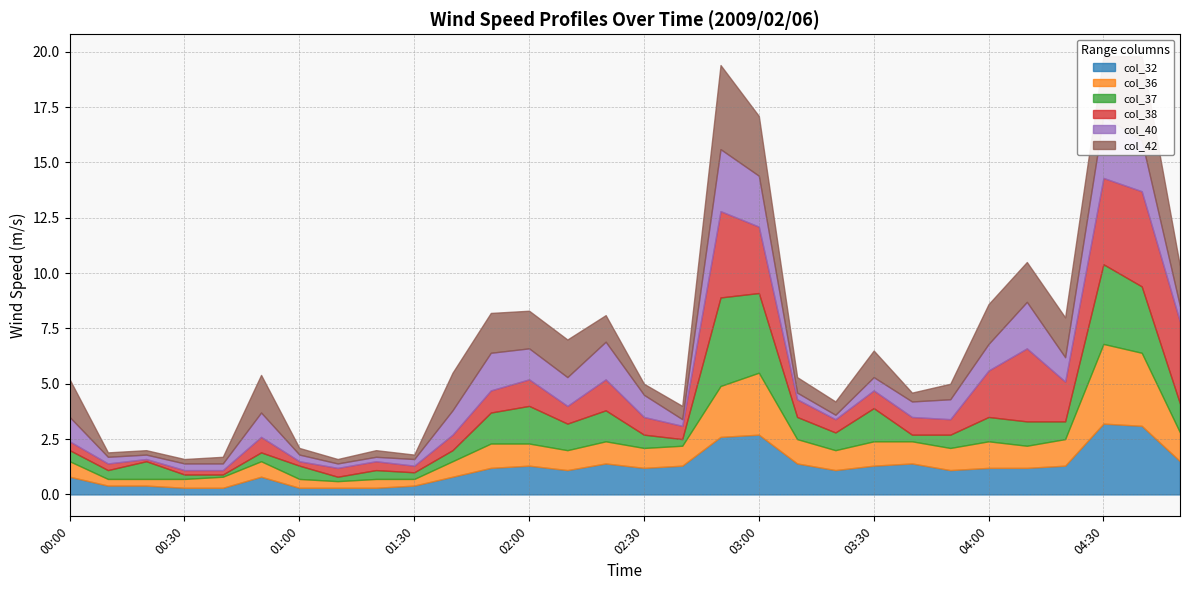

How many lines are shown in the chart?

6